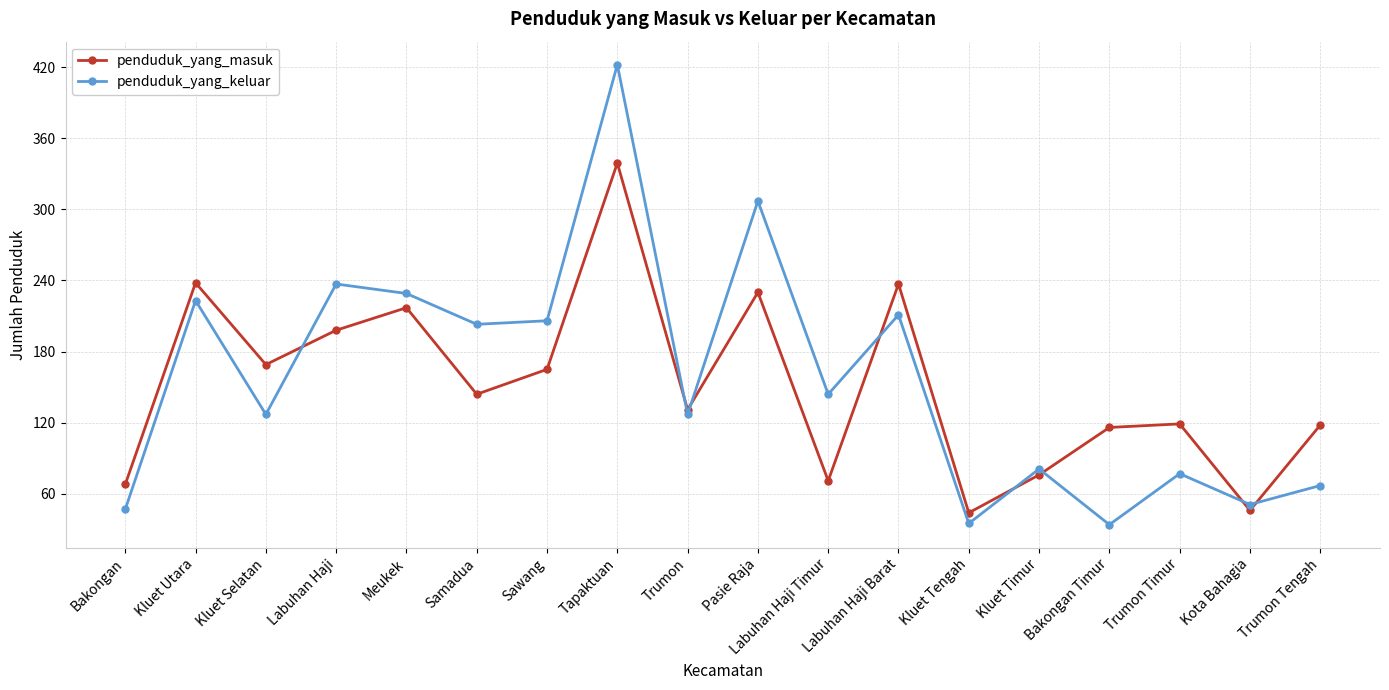

What is the lowest value of the penduduk_yang_masuk series?

44